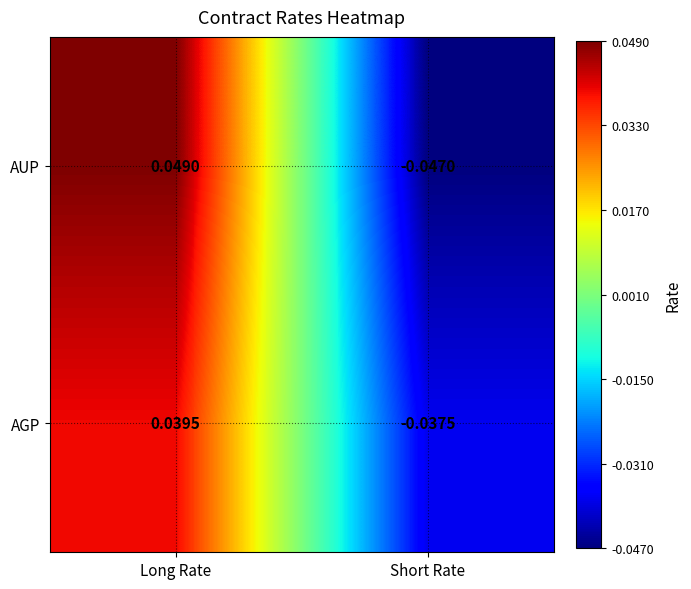

Where does the AUP series first go above 0?

Long Rate